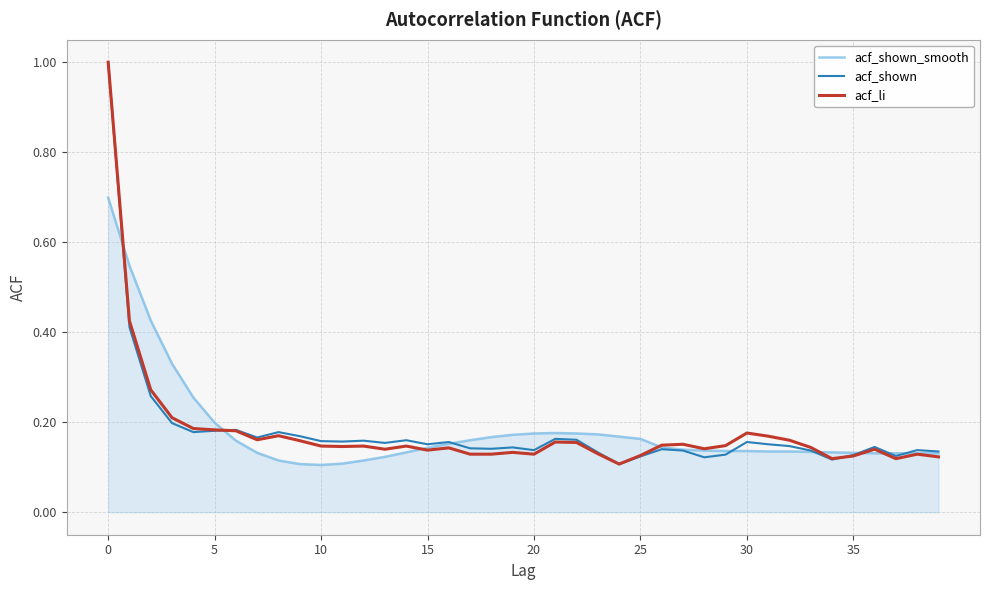

What is the maximum value for acf_shown_smooth?

0.7